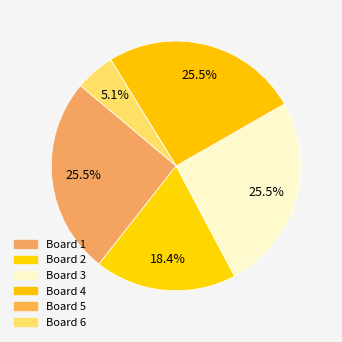

How many segments does this pie chart have?

6